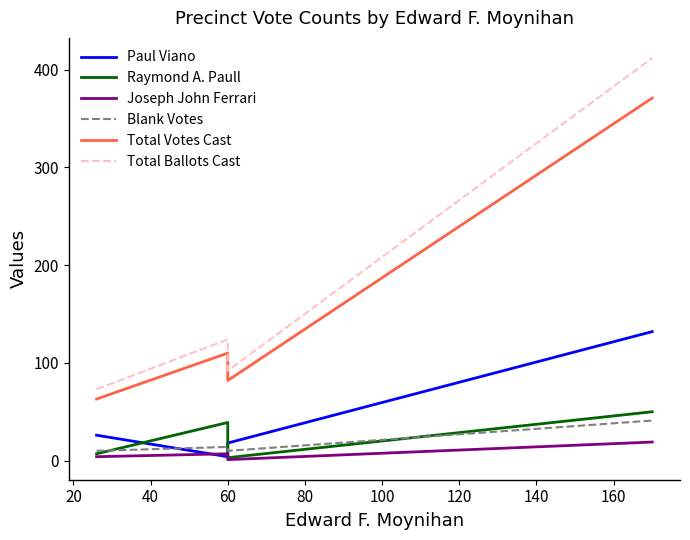

The Blank Votes series shows 10 at 60. True or false?

False